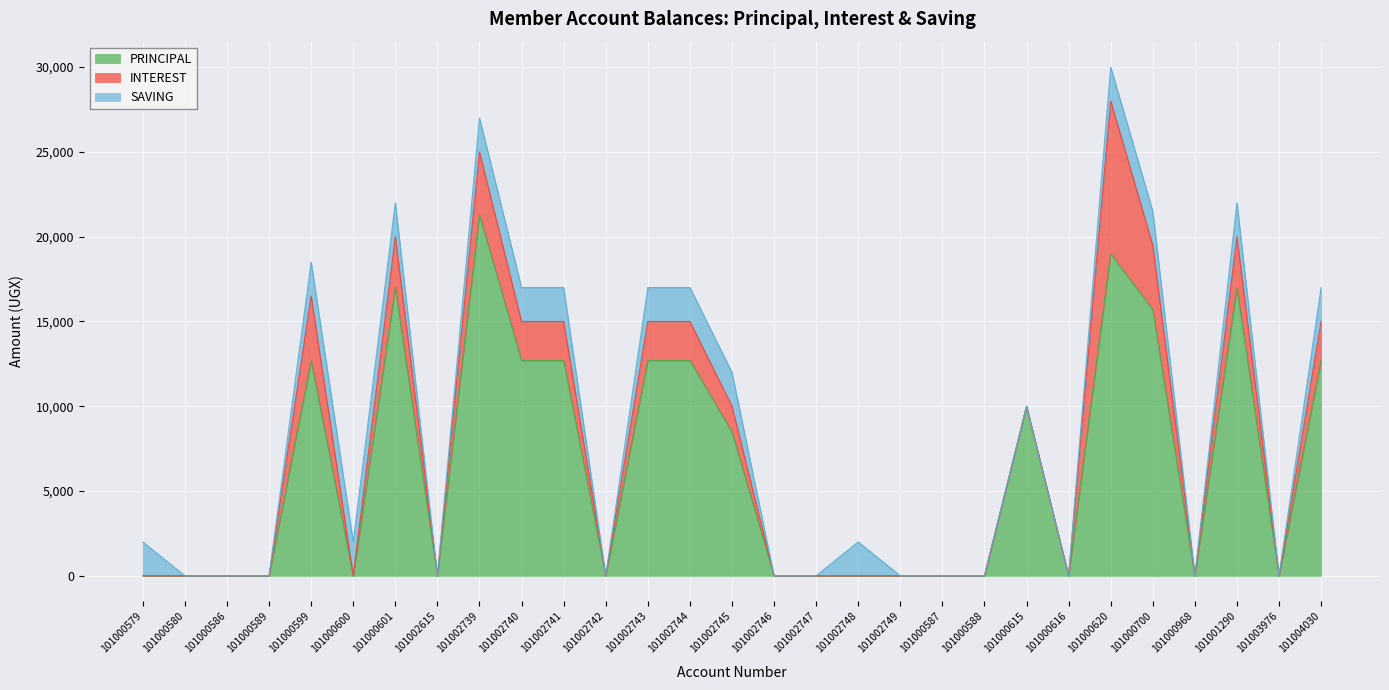

What is the maximum value for PRINCIPAL?

21300